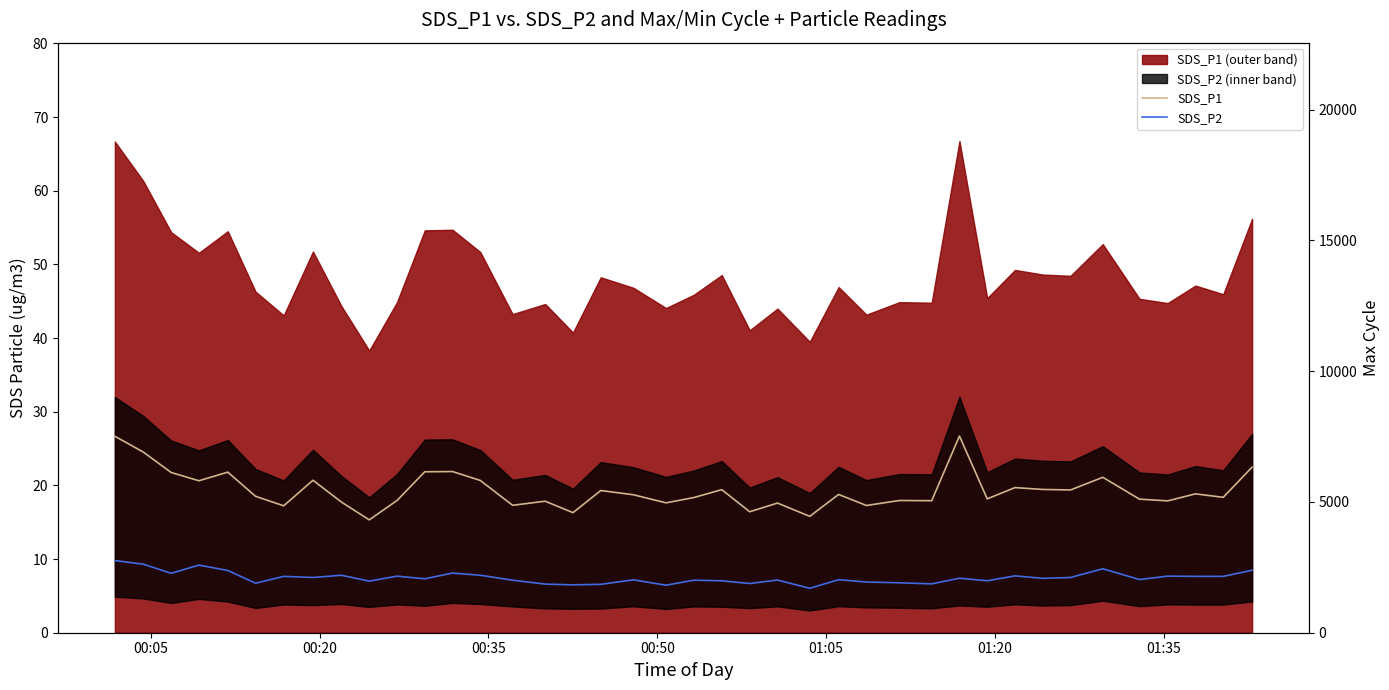

Which series has the widest spread of values?

SDS_P1